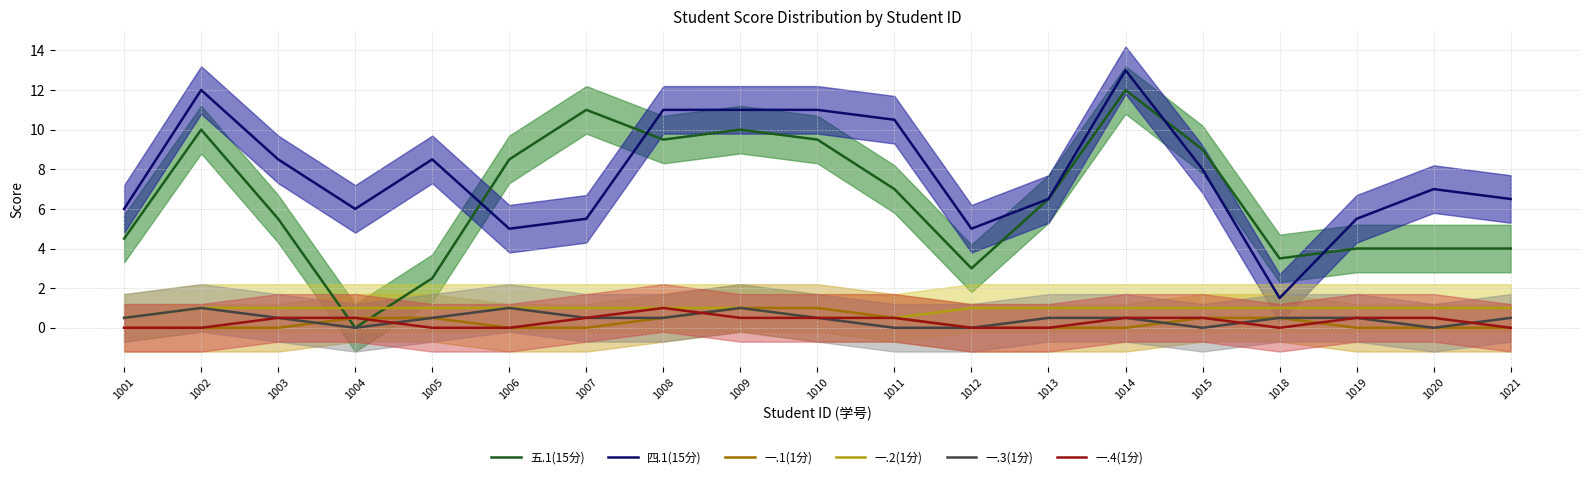

Which series ends up on top after the final intersection of 一.4(1分) and 一.3(1分)?

一.3(1分)